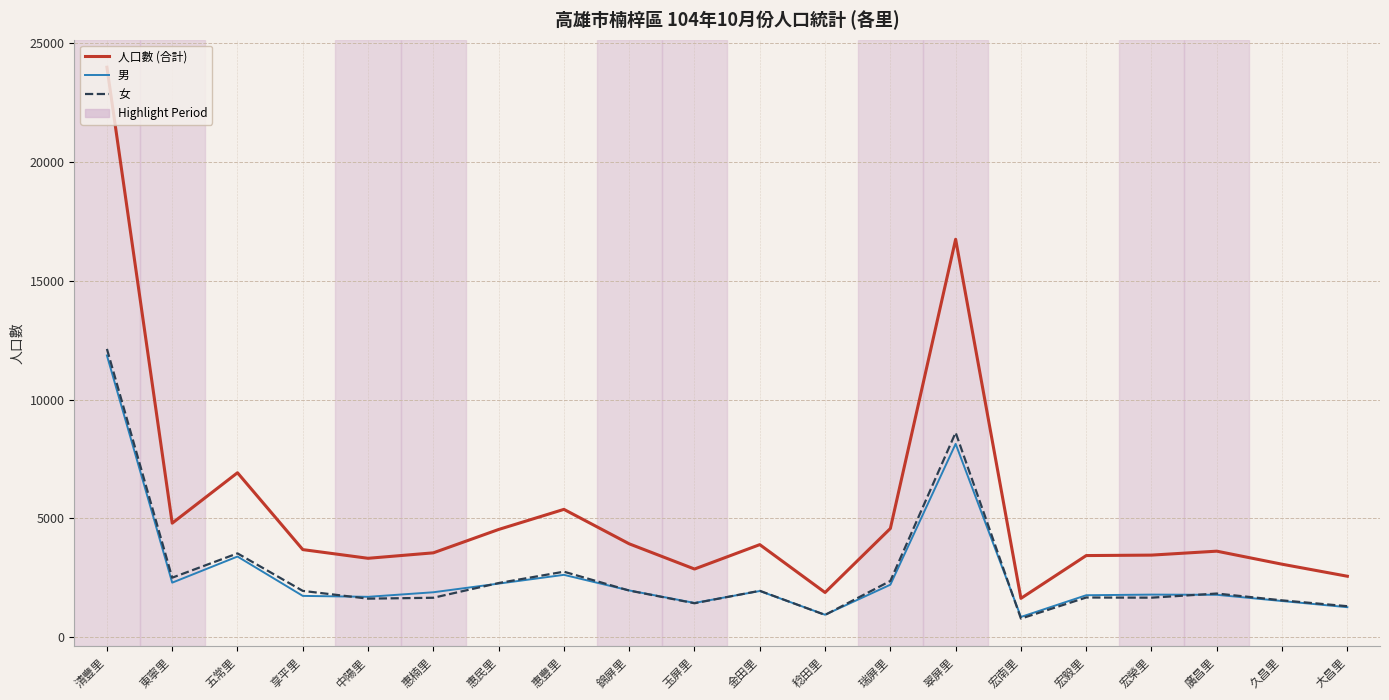

True or false: 人口數 (合計) and 女 cross at least once.

False